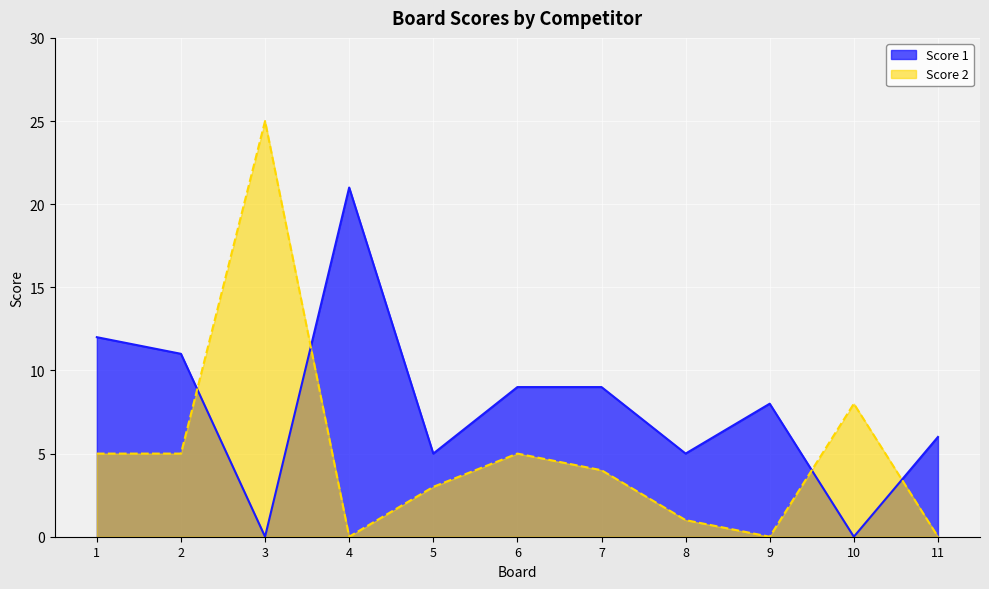

What are all the series names shown in the legend?

Score 1, Score 2